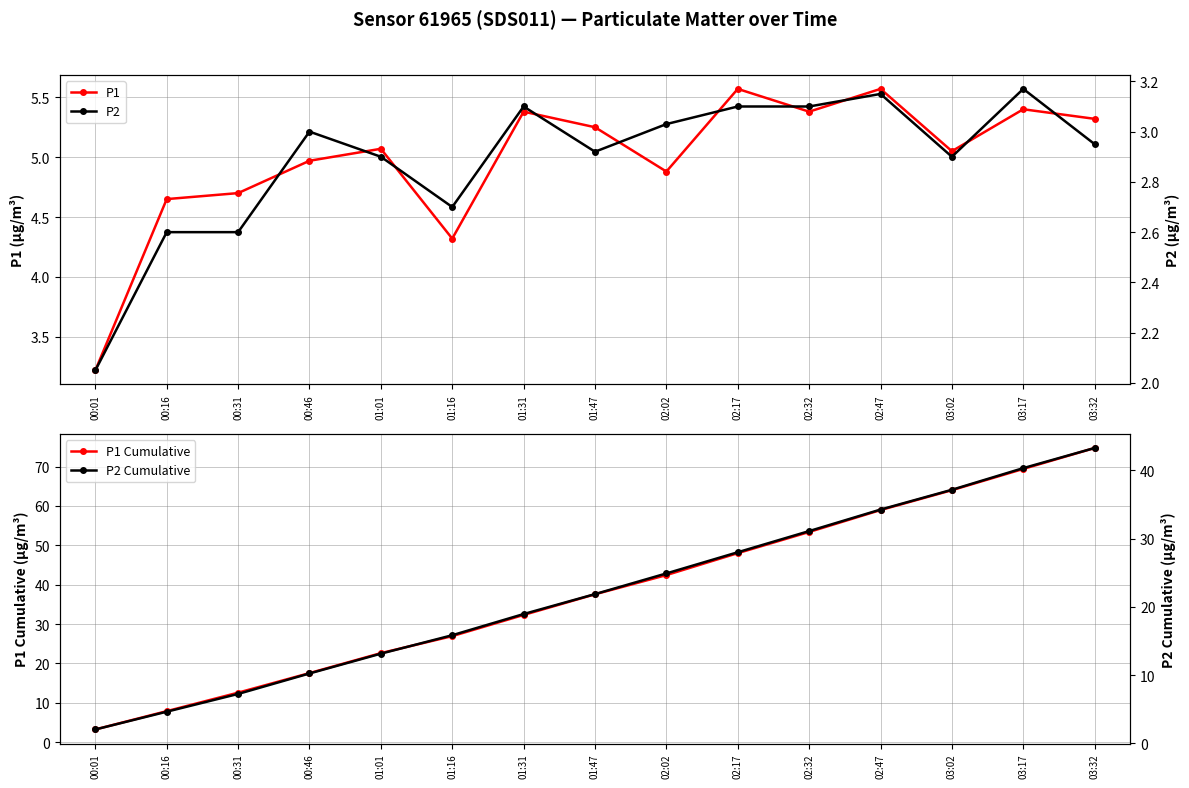

True or false: P1 Cumulative has a value of 17.5 at 00:46.

True